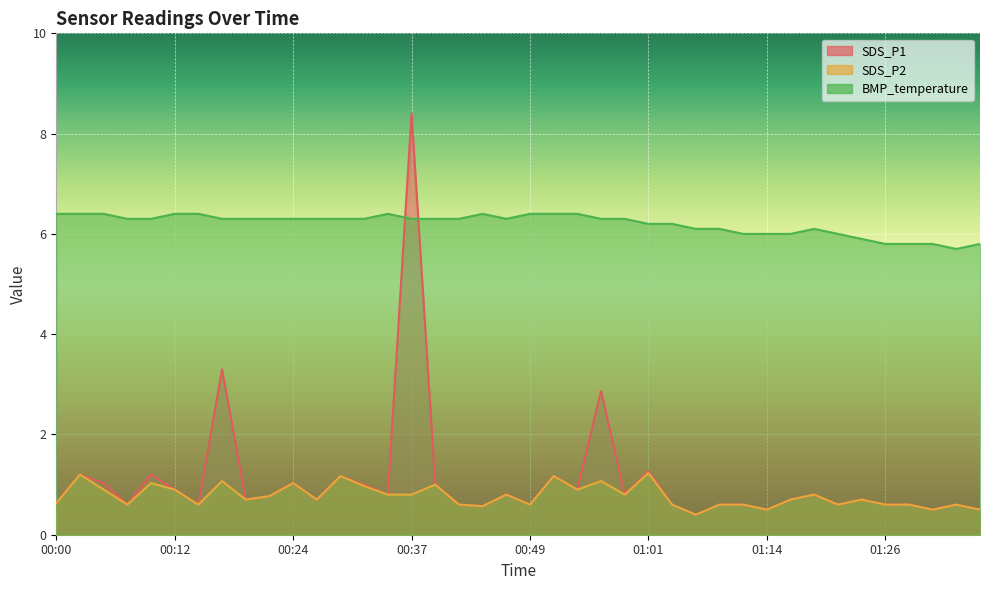

Reading right to left, what are all the values shown in this chart?

SDS_P1: 01:36=0.5	01:33=0.6	01:31=0.5	01:28=0.6	01:26=0.6	01:23=0.7	01:21=0.6	01:18=0.8	01:16=0.7	01:14=0.5	01:11=0.6	01:09=0.6	01:06=0.4	01:04=0.6	01:01=1.3	00:59=0.8	00:56=2.9	00:54=0.9	00:51=1.2	00:49=0.6	00:46=0.8	00:44=0.6	00:42=0.6	00:39=1.0	00:37=8.4	00:34=0.8	00:32=1.0	00:29=1.2	00:27=0.7	00:24=1.0	00:22=0.8	00:19=0.7	00:17=3.3	00:14=0.6	00:12=0.9	00:09=1.2	00:07=0.6	00:05=1.0	00:02=1.2	00:00=0.6
SDS_P2: 01:36=0.5	01:33=0.6	01:31=0.5	01:28=0.6	01:26=0.6	01:23=0.7	01:21=0.6	01:18=0.8	01:16=0.7	01:14=0.5	01:11=0.6	01:09=0.6	01:06=0.4	01:04=0.6	01:01=1.2	00:59=0.8	00:56=1.1	00:54=0.9	00:51=1.2	00:49=0.6	00:46=0.8	00:44=0.6	00:42=0.6	00:39=1.0	00:37=0.8	00:34=0.8	00:32=1.0	00:29=1.2	00:27=0.7	00:24=1.0	00:22=0.8	00:19=0.7	00:17=1.1	00:14=0.6	00:12=0.9	00:09=1.0	00:07=0.6	00:05=0.9	00:02=1.2	00:00=0.6
BMP_temperature: 01:36=5.8	01:33=5.7	01:31=5.8	01:28=5.8	01:26=5.8	01:23=5.9	01:21=6.0	01:18=6.1	01:16=6.0	01:14=6.0	01:11=6.0	01:09=6.1	01:06=6.1	01:04=6.2	01:01=6.2	00:59=6.3	00:56=6.3	00:54=6.4	00:51=6.4	00:49=6.4	00:46=6.3	00:44=6.4	00:42=6.3	00:39=6.3	00:37=6.3	00:34=6.4	00:32=6.3	00:29=6.3	00:27=6.3	00:24=6.3	00:22=6.3	00:19=6.3	00:17=6.3	00:14=6.4	00:12=6.4	00:09=6.3	00:07=6.3	00:05=6.4	00:02=6.4	00:00=6.4